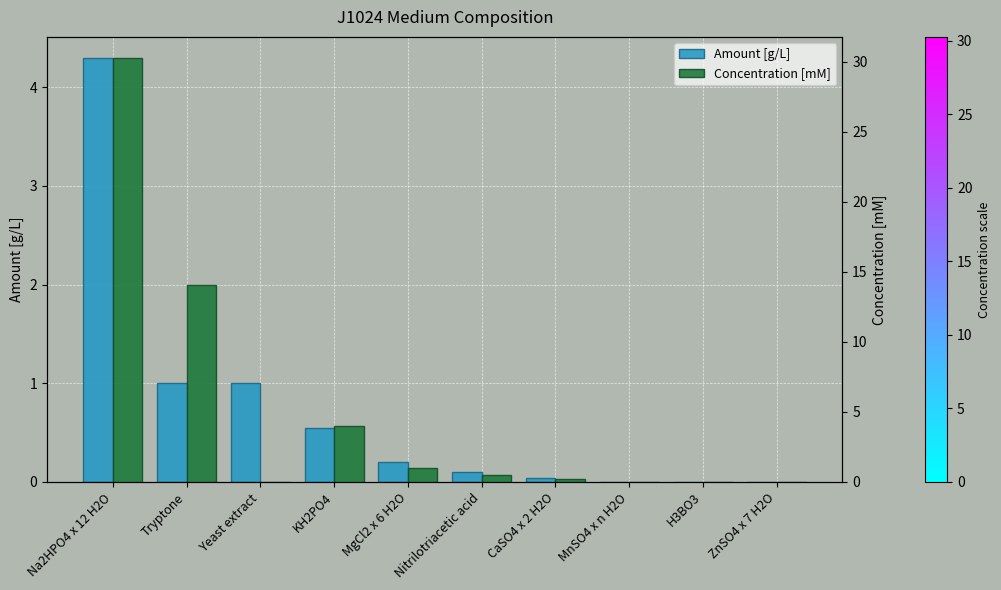

How many groups of bars are there?

10